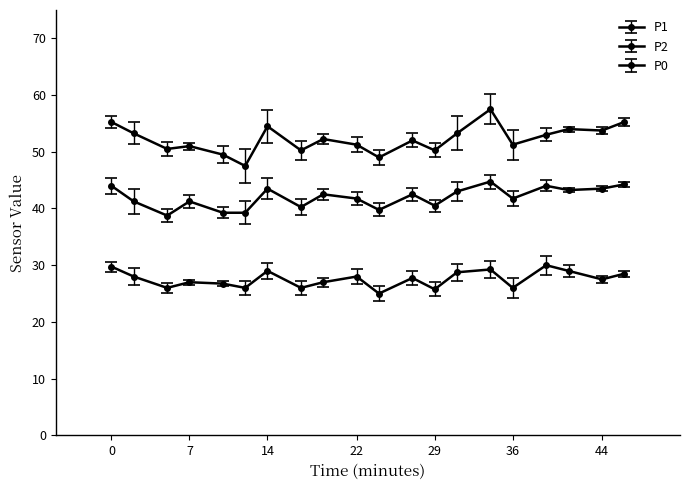

Is this an area chart (filled region under the line)?

No